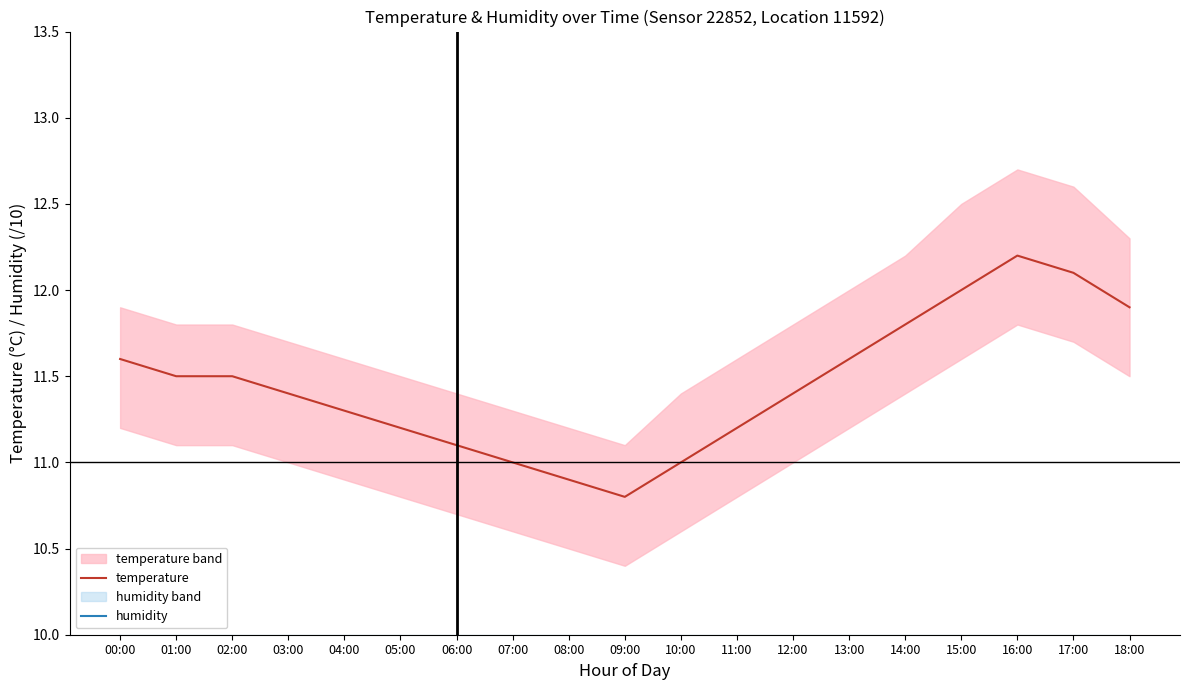

At which category is the sum across all series the highest?

16:00